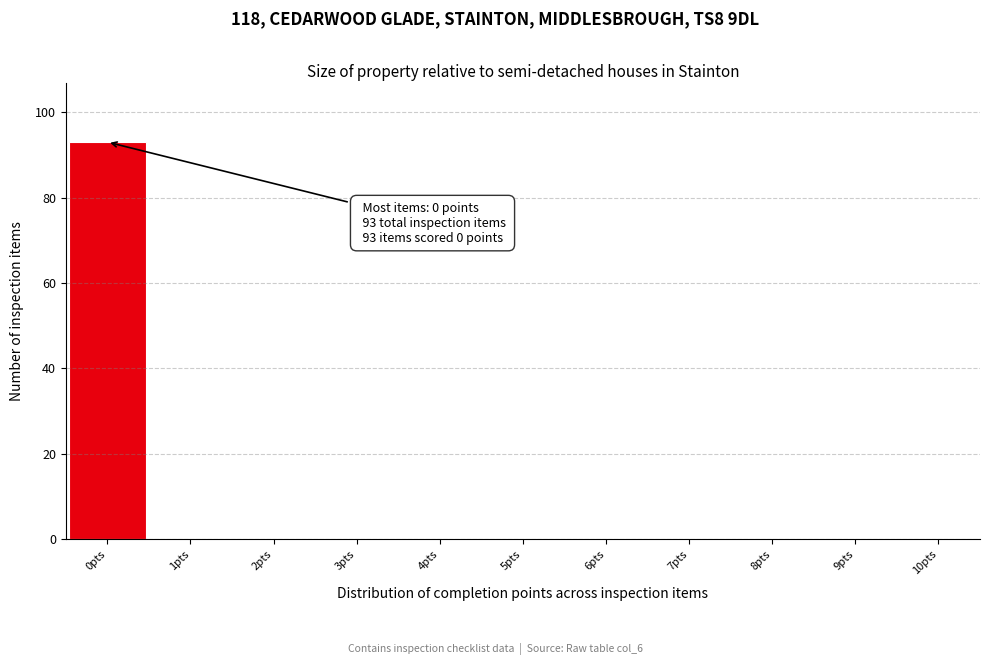

Which range on the x-axis has the tallest bar?

-0.5 to 0.5